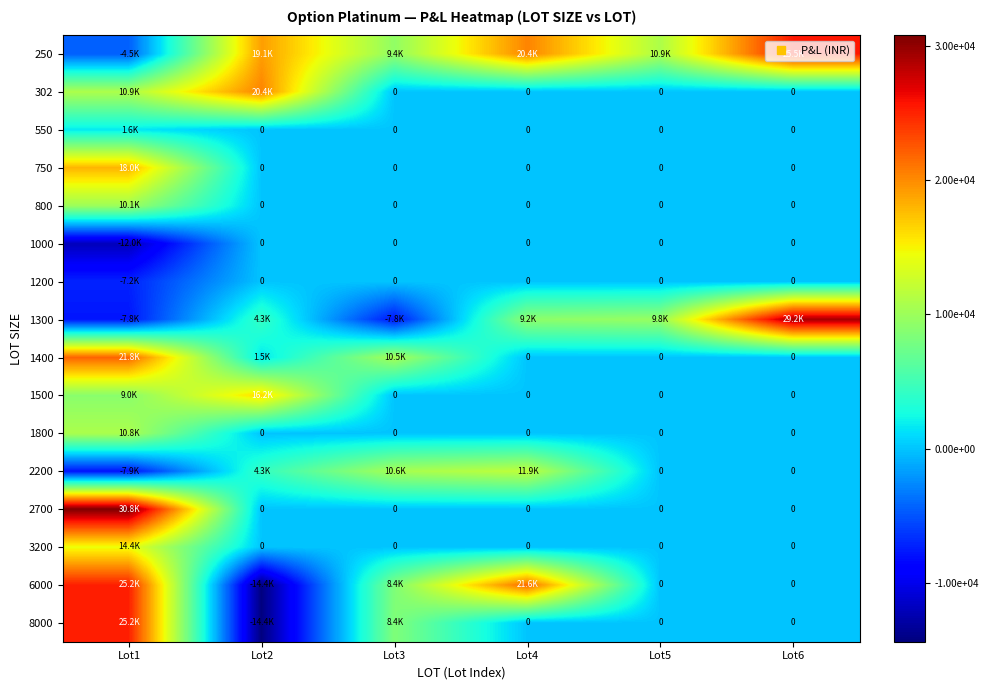

Which series changed the most between Lot1 and Lot2?

6000